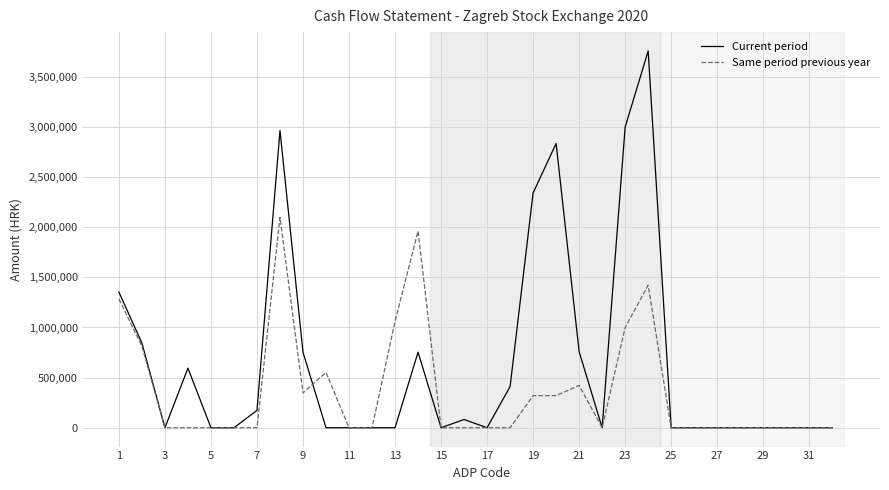

Which series has the largest total across all categories?

Current period